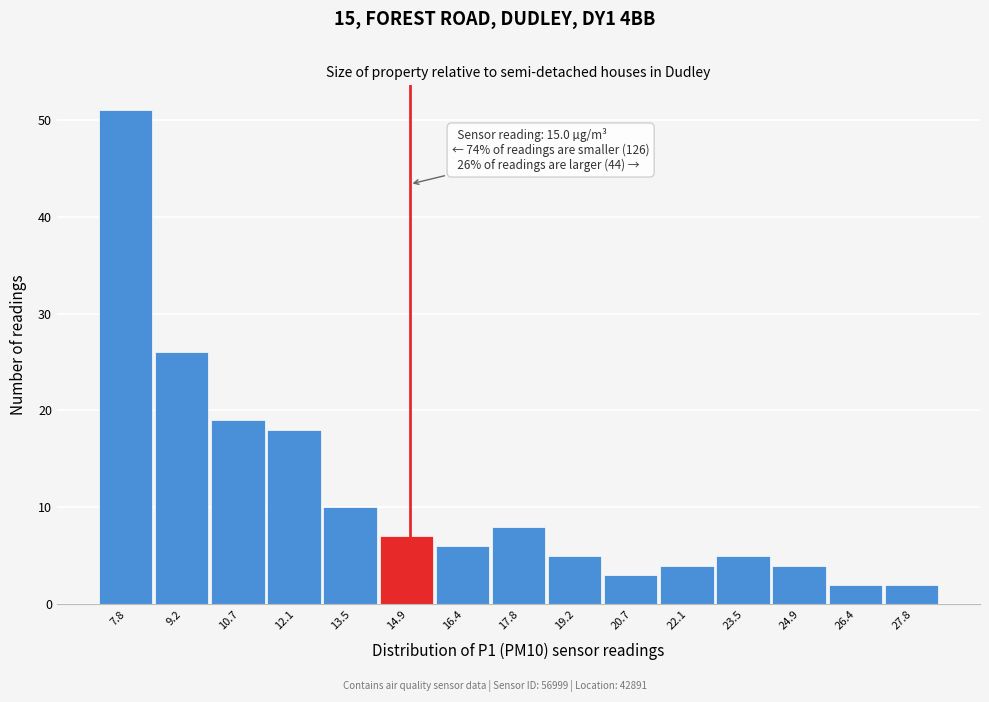

Which range on the x-axis has the tallest bar?

7.2 to 8.6